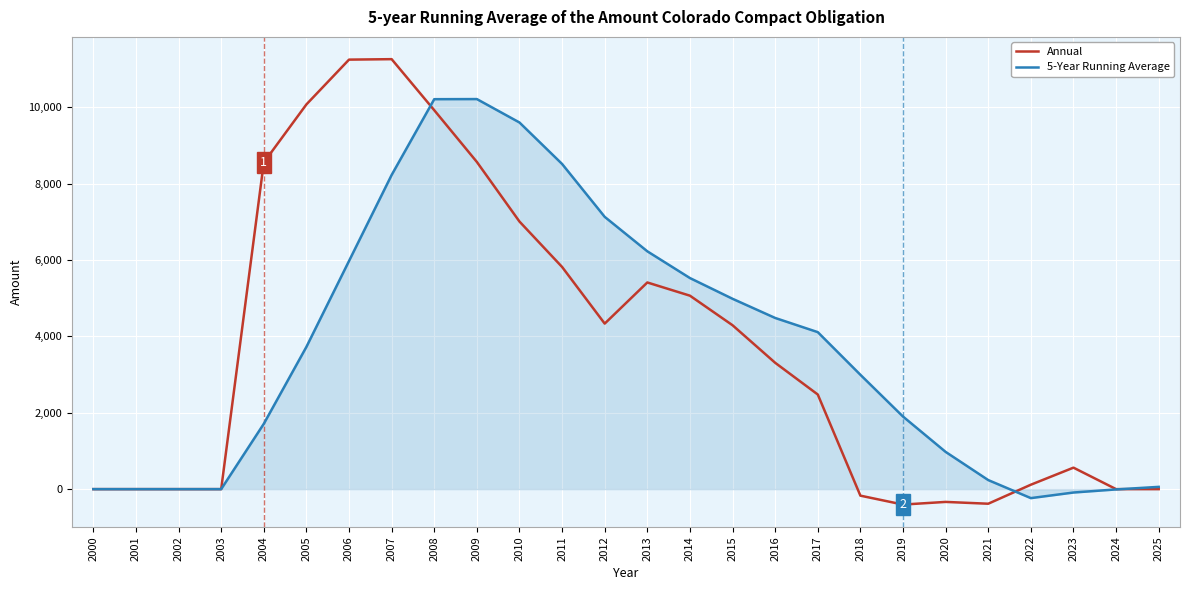

At which label is 5-Year Running Average closest to 4987?

2015